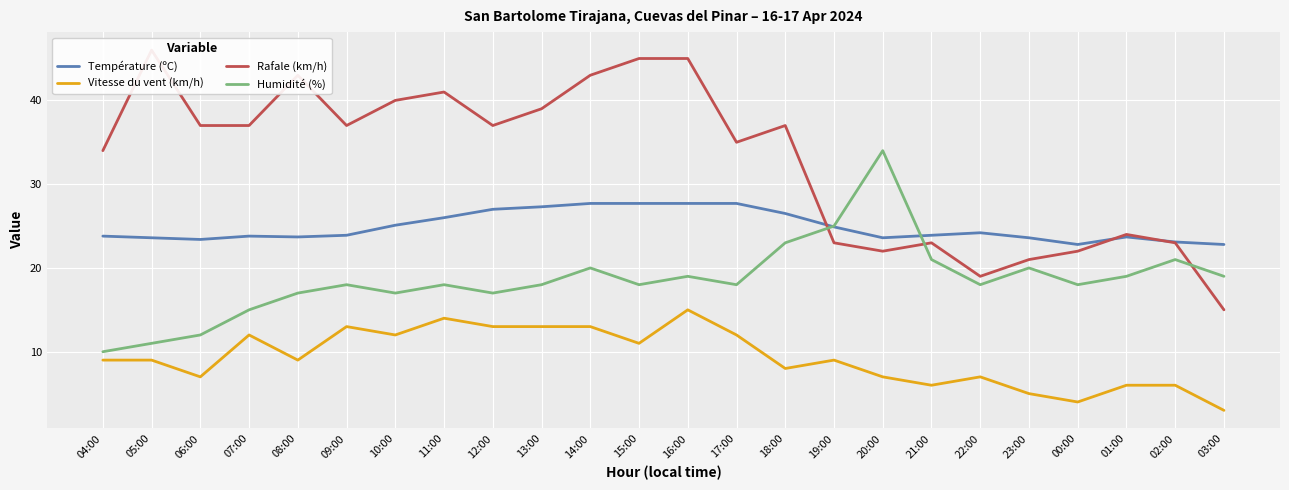

What is the difference between the highest and lowest values at 04:00?

25.0